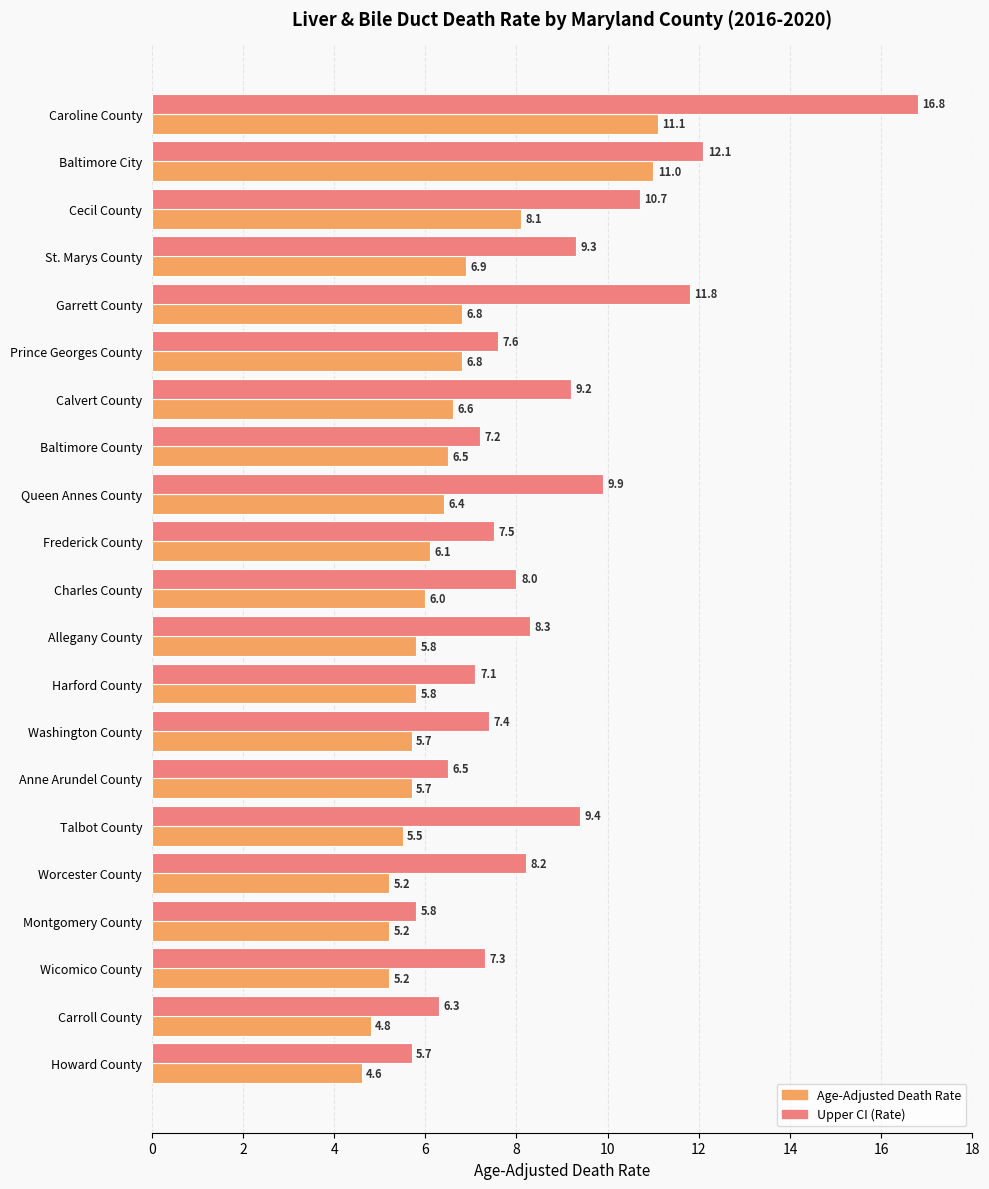

Is it true that Upper CI (Rate) equals 16.8 at Caroline County?

True